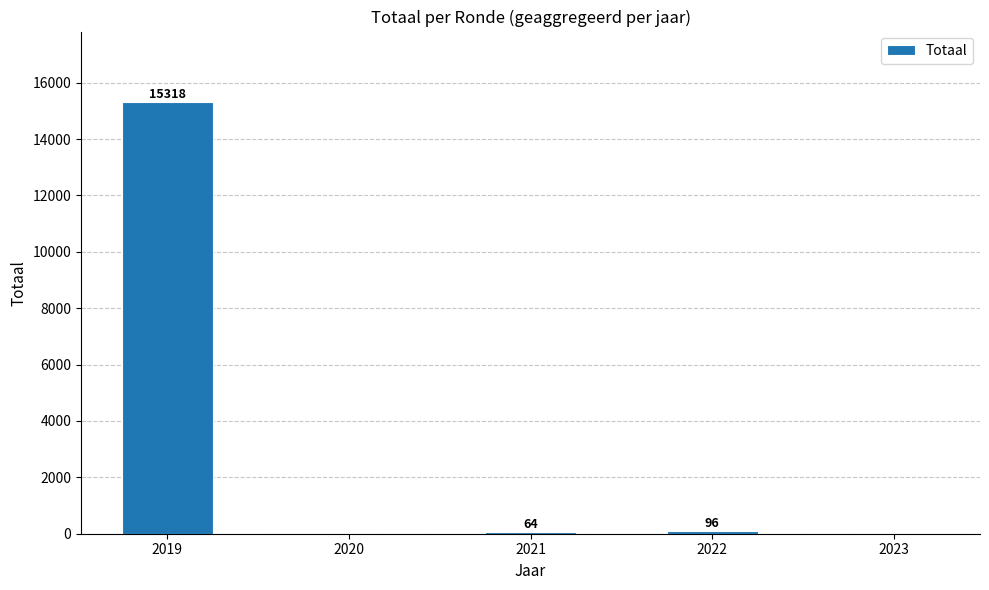

What is the sum of the values at 2023 and 2022?

96